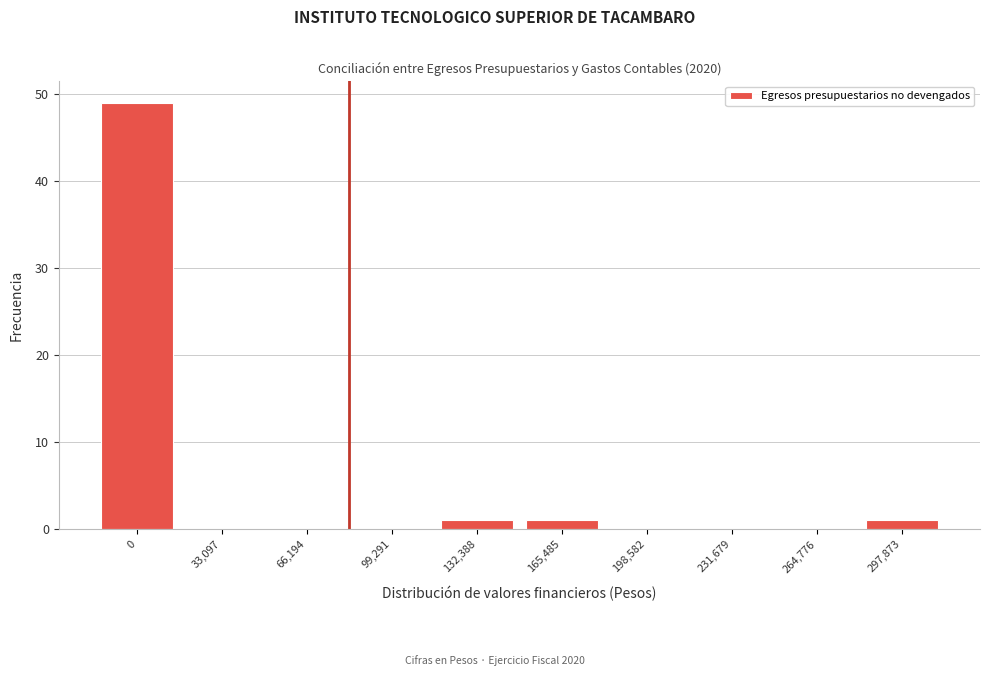

Reading left to right, what are all the values shown in this chart?

0=49	33,097=0	66,194=0	99,291=0	132,388=1	165,485=1	198,582=0	231,679=0	264,776=0	297,873=1